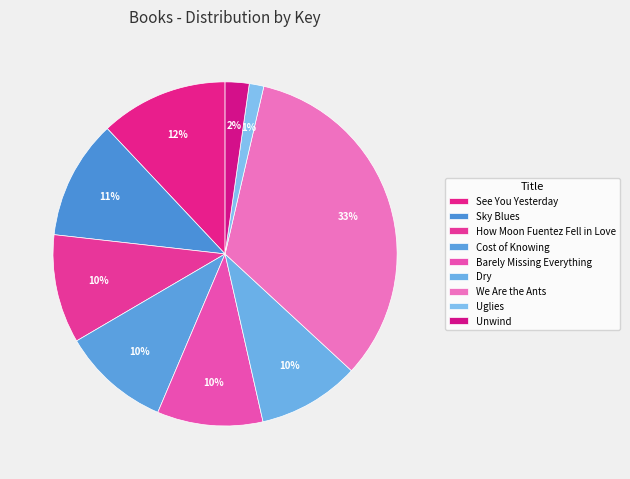

To the nearest percent, what is the average slice percentage?

11%